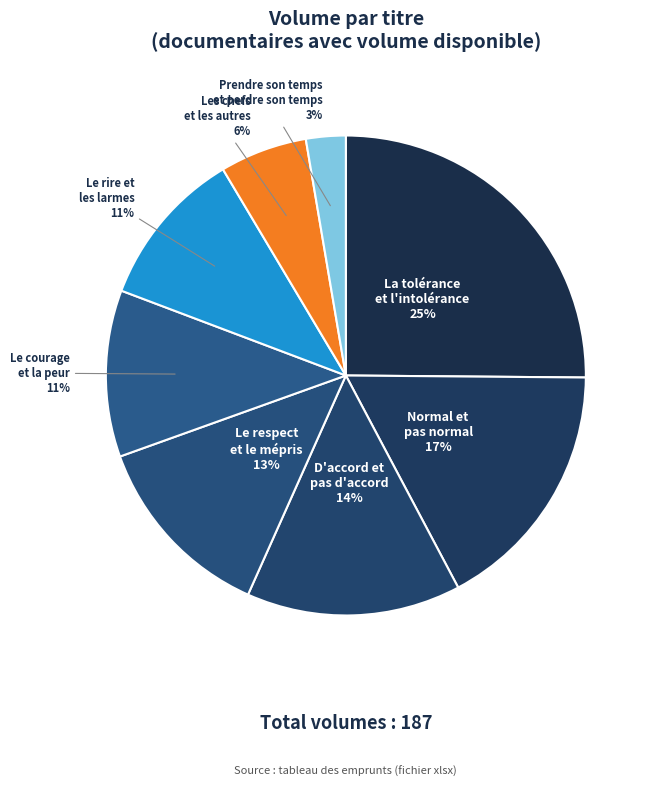

Do Le respect et le mépris and D'accord et pas d'accord together represent more than half of the pie?

No